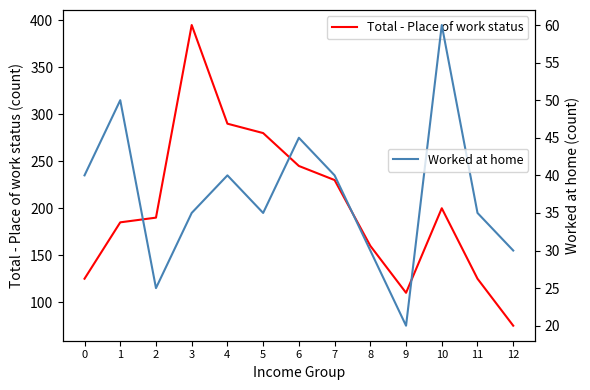

True or false: Total - Place of work status and Worked at home intersect in this chart.

False